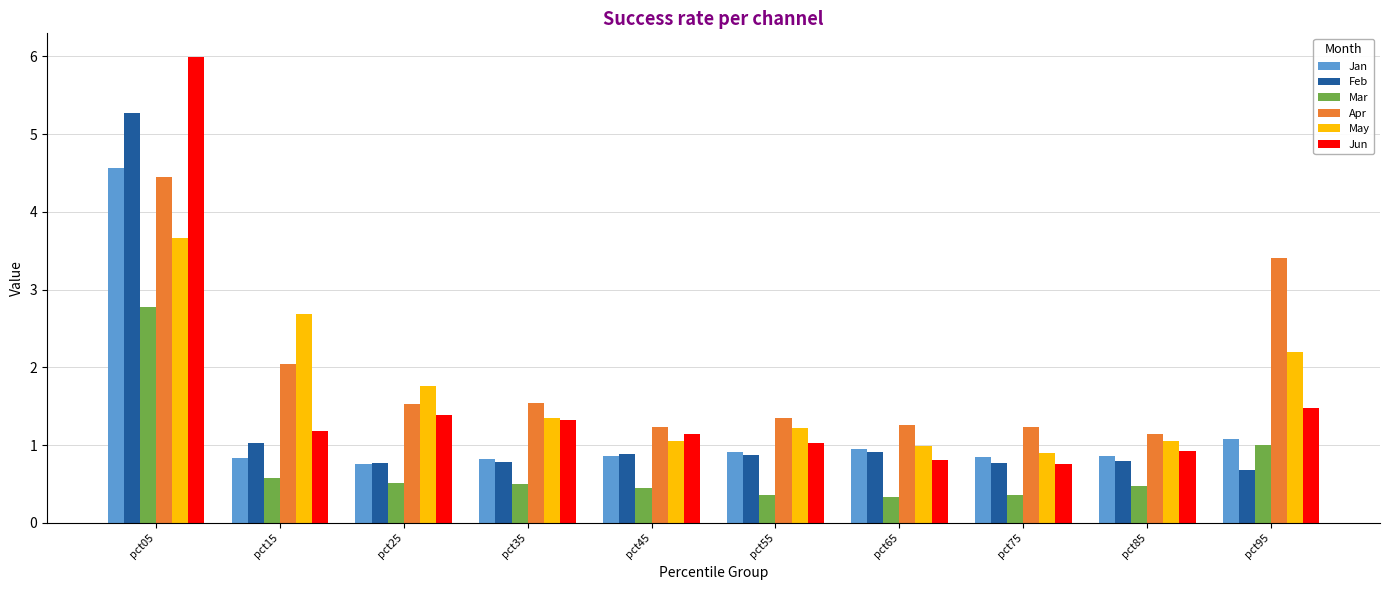

Does the chart contain any negative values?

No